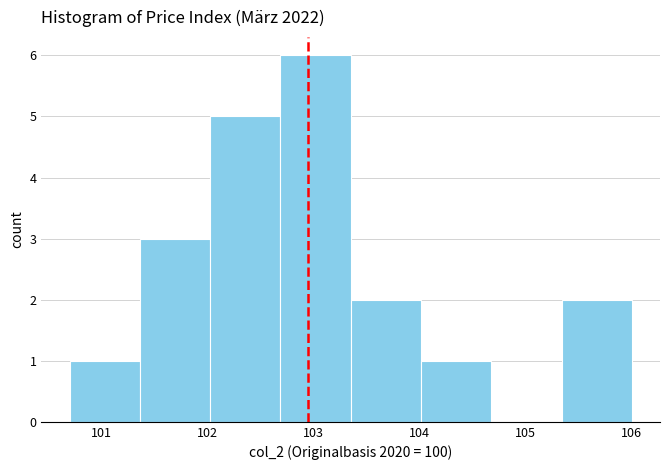

Over which range of the x-axis is the bar tallest?

102.7 to 103.4